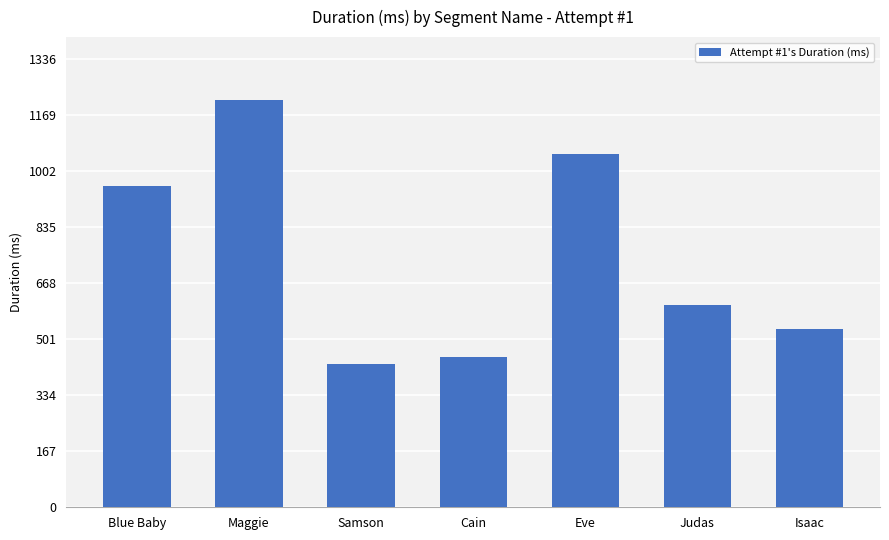

Where does the data first go above 601?

Blue Baby